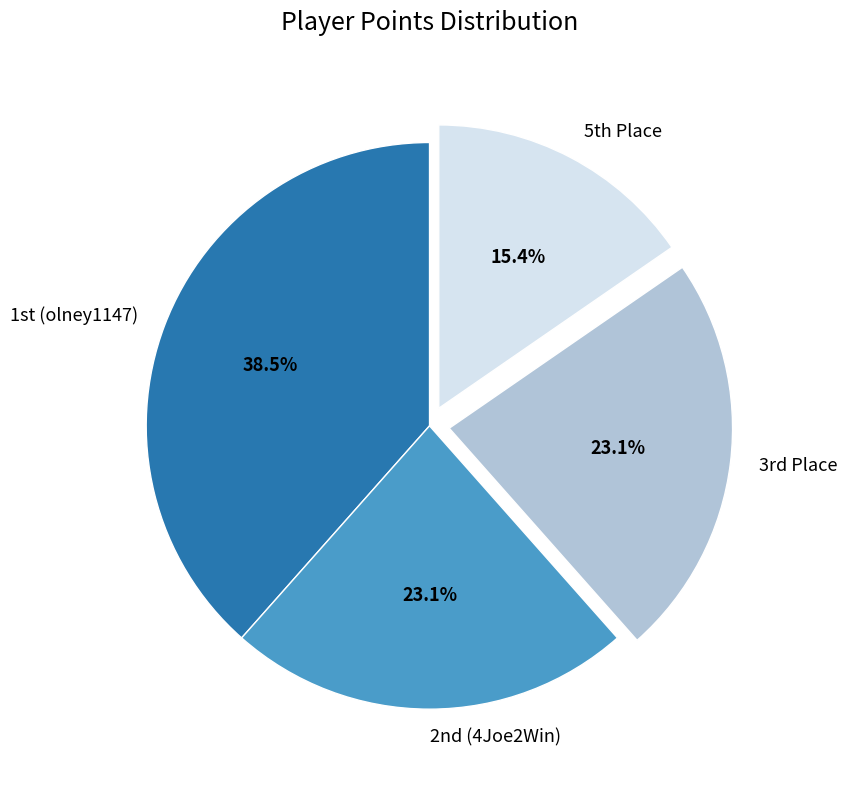

What is the largest slice in the pie chart?

1st (olney1147)